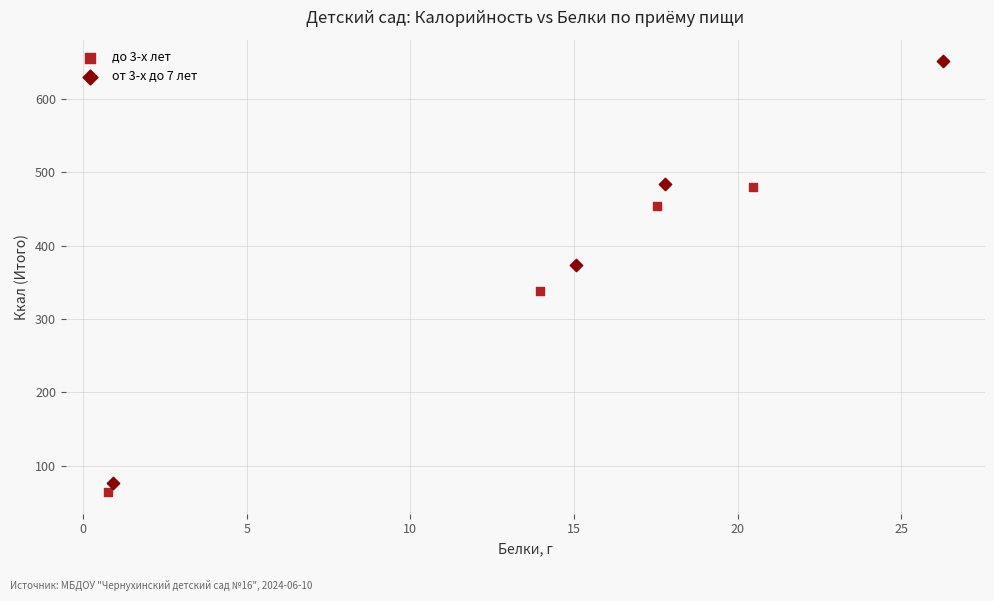

What are all the series names shown in the legend?

до 3-х лет, от 3-х до 7 лет